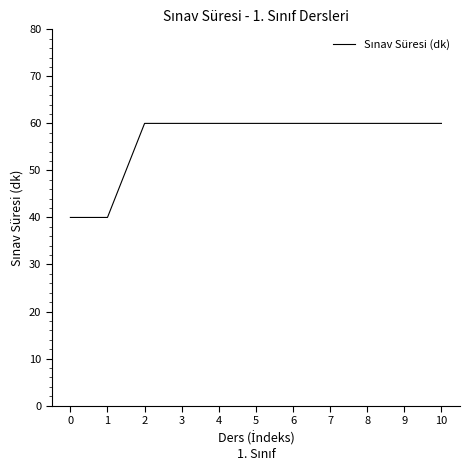

What is the sum of the values at 9 and 6?

120